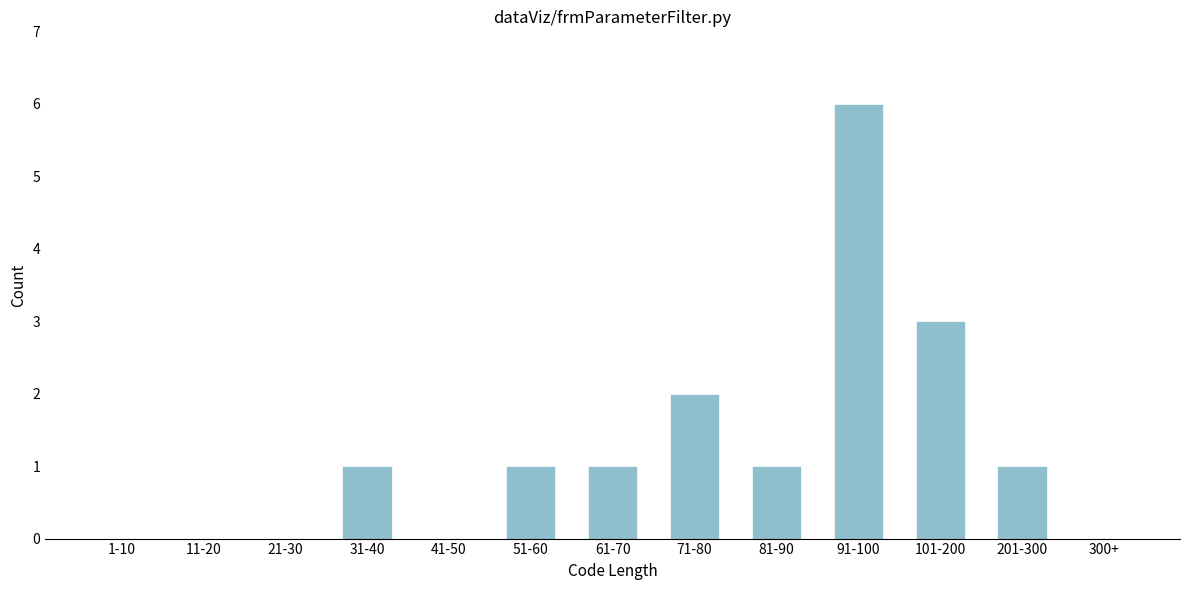

Reading right to left, what are all the values shown in this chart?

300+=0	201-300=1	101-200=3	91-100=6	81-90=1	71-80=2	61-70=1	51-60=1	41-50=0	31-40=1	21-30=0	11-20=0	1-10=0